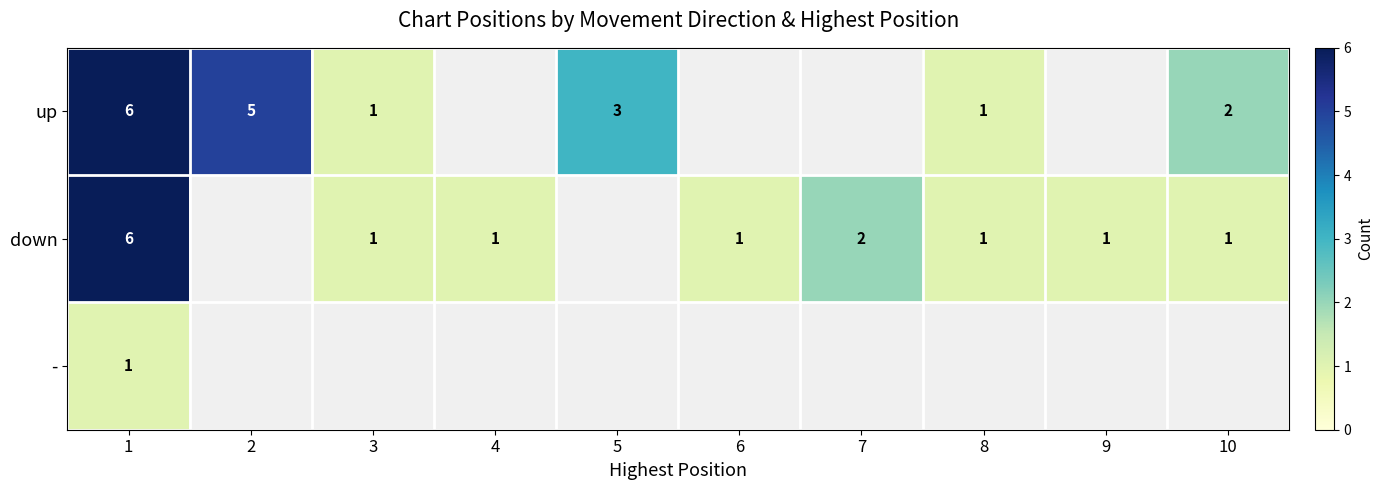

At which category is the sum across all series the highest?

1